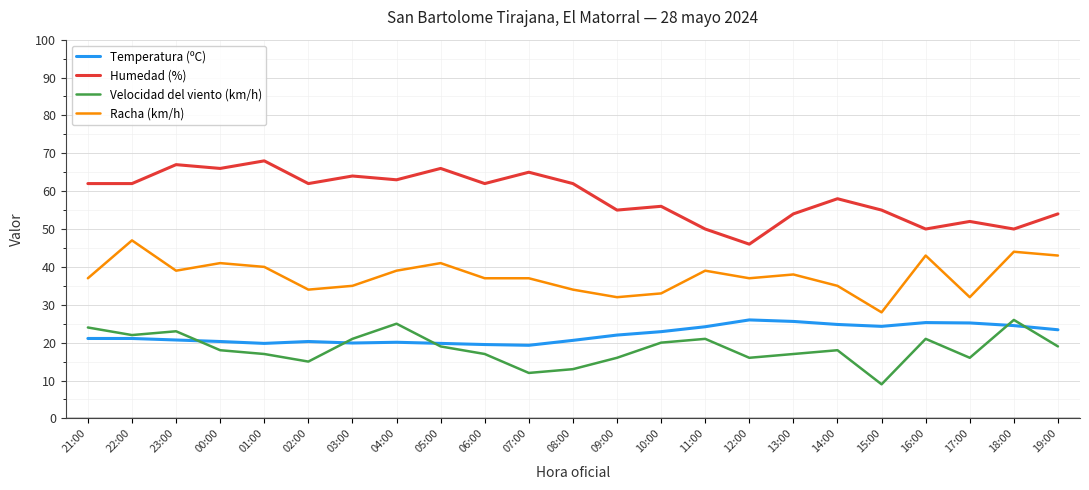

What is the sum of all Humedad (%) values?

1349.0